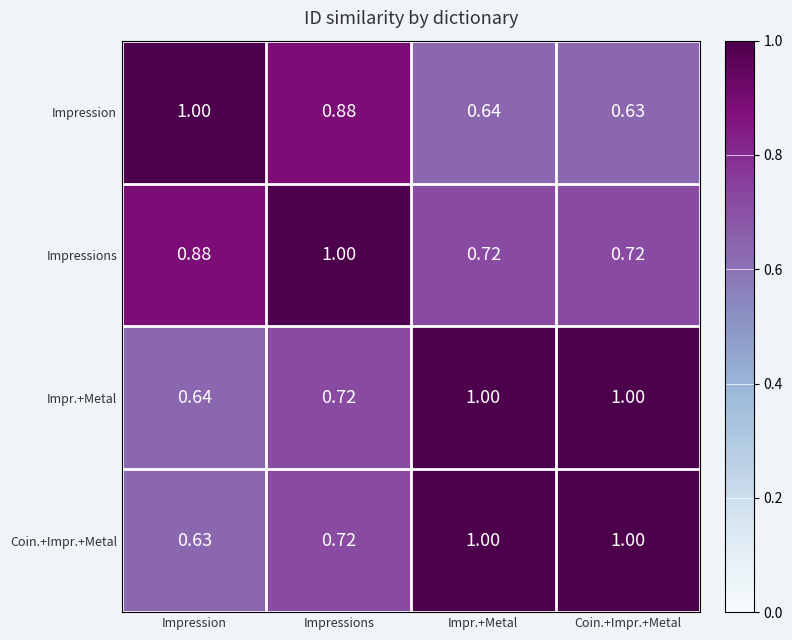

What is the difference between the highest and lowest values at Impressions?

0.3